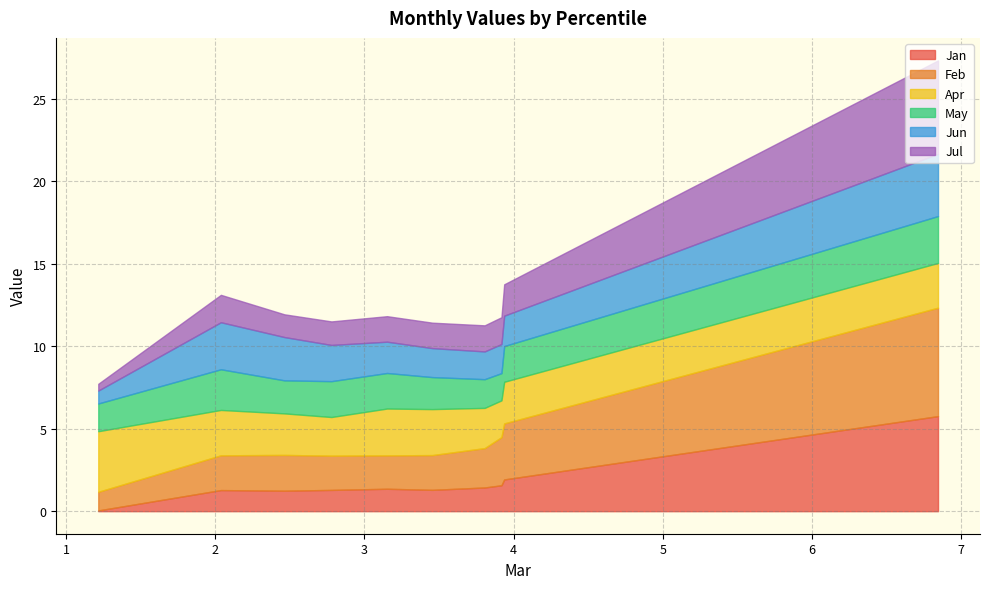

What is the maximum value for Jan?

5.8